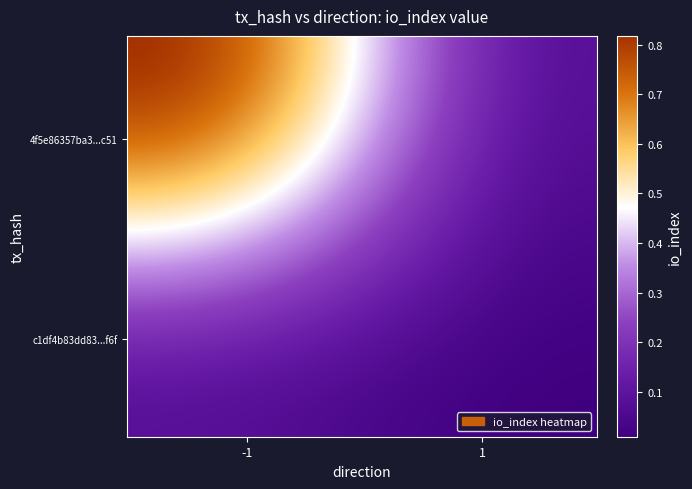

List the series in order of their peak value, lowest first.

c1df4b83dd8308c638f8defc01ed2830d8fcf6f, 4f5e86357ba31966d2733277bf4783720966c51